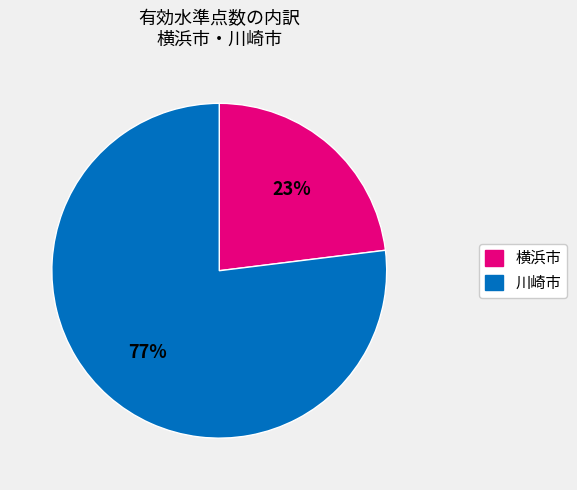

Between 横浜市 and 川崎市, which is larger?

川崎市